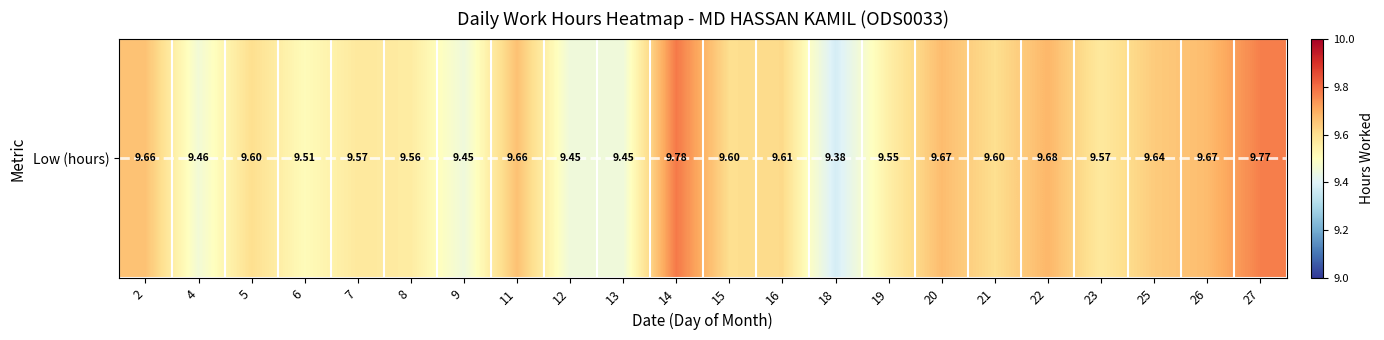

Reading left to right, transcribe all the data shown in this chart.

9.7	9.5	9.6	9.5	9.6	9.6	9.4	9.7	9.4	9.4	9.8	9.6	9.6	9.4	9.6	9.7	9.6	9.7	9.6	9.6	9.7	9.8